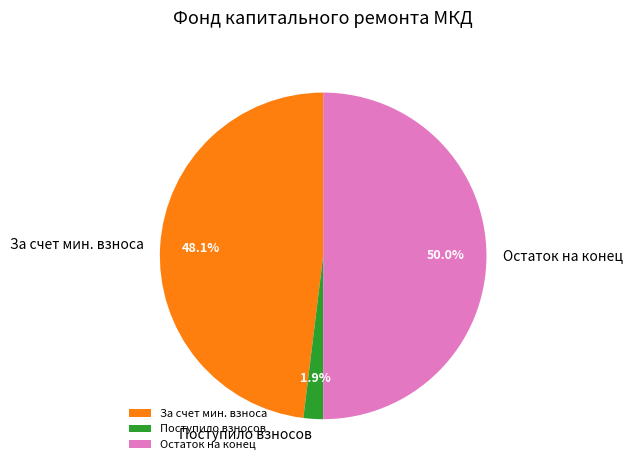

Which slice is the smallest?

Поступило взносов